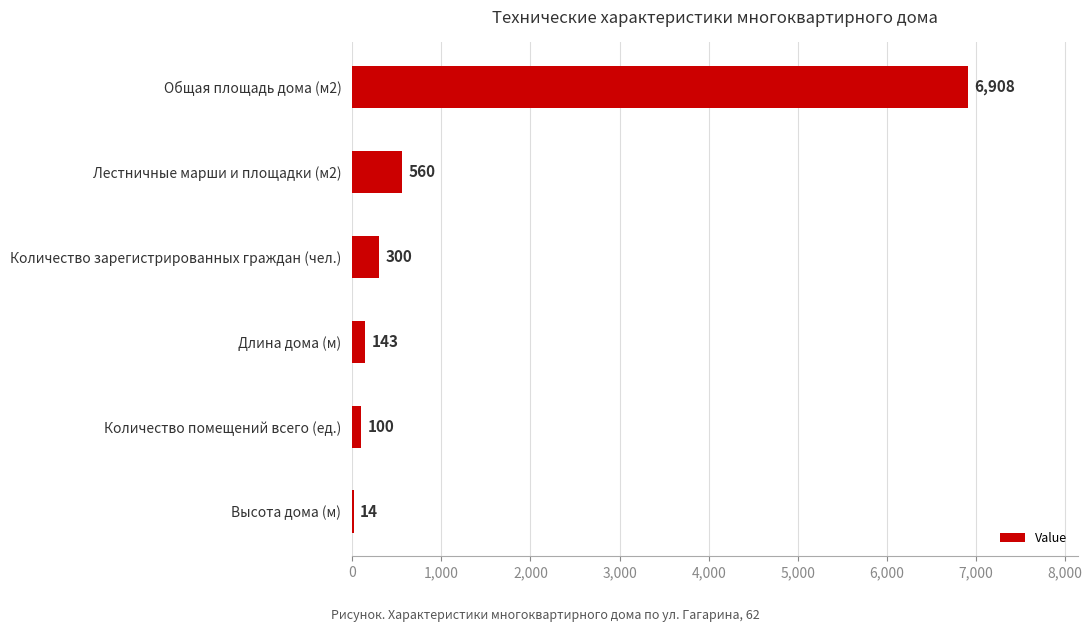

What is the approximate value at Высота дома (м)?

14